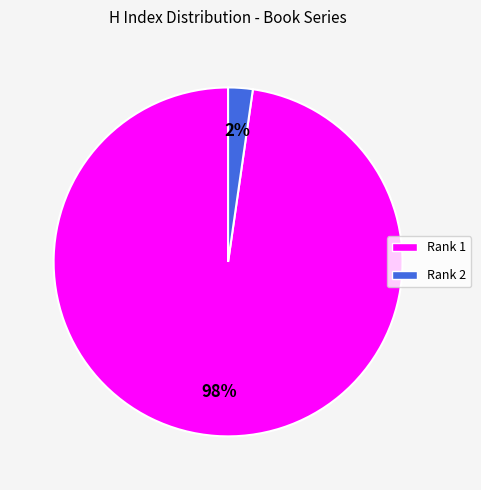

To the nearest percent, what is the average slice percentage?

50%